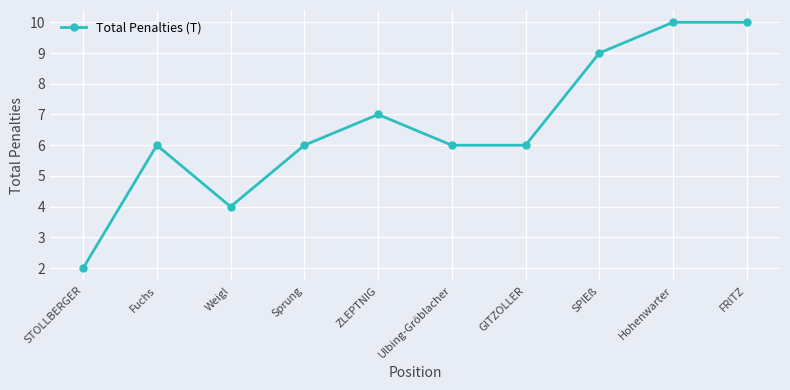

Reading left to right, transcribe all the data shown in this chart.

2	6	4	6	7	6	6	9	10	10